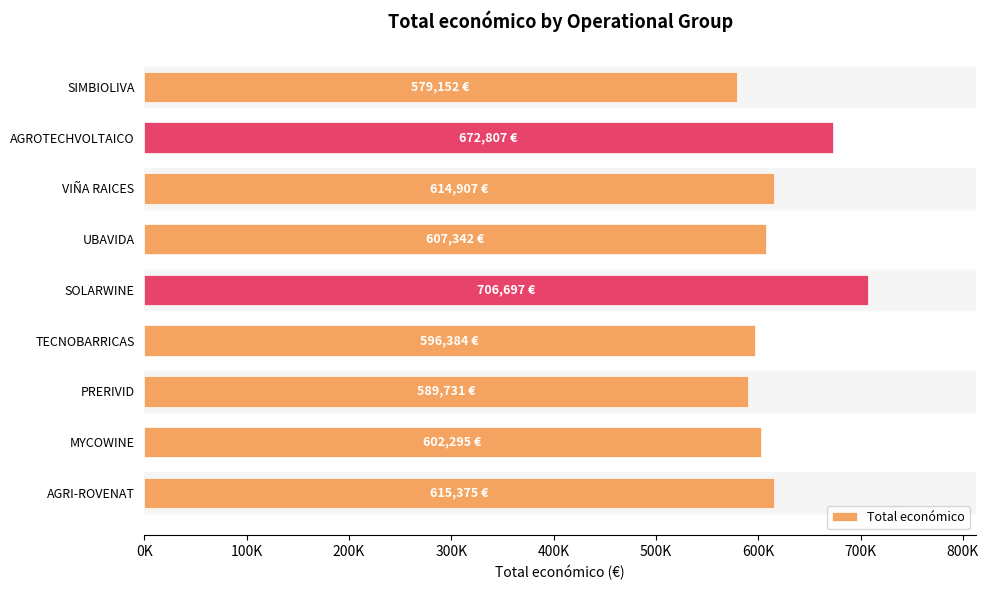

What is the average value?

620521.2